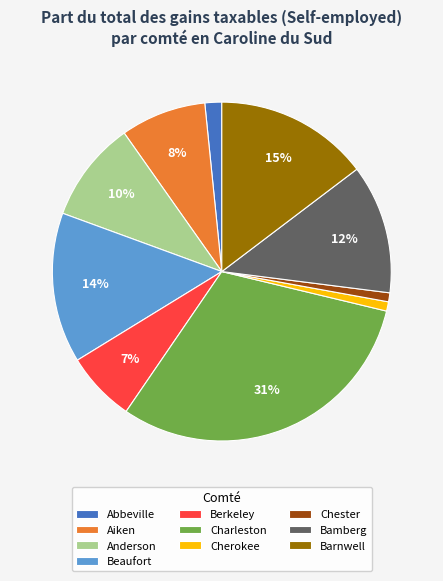

Which category has the biggest portion of the pie?

Charleston